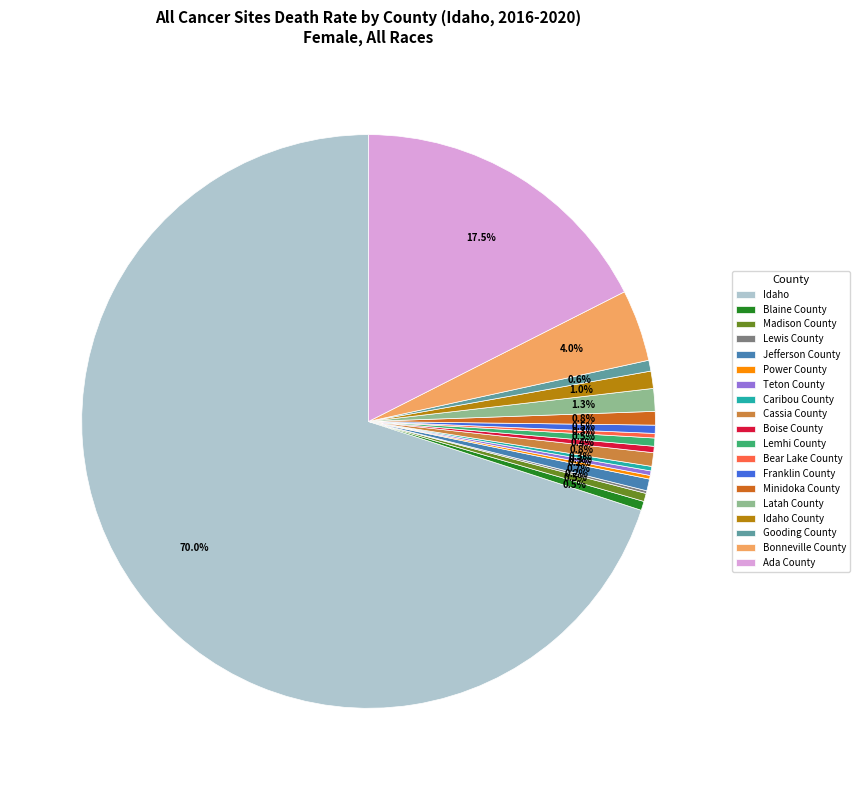

Do Boise County and Idaho together represent more than half of the pie?

Yes